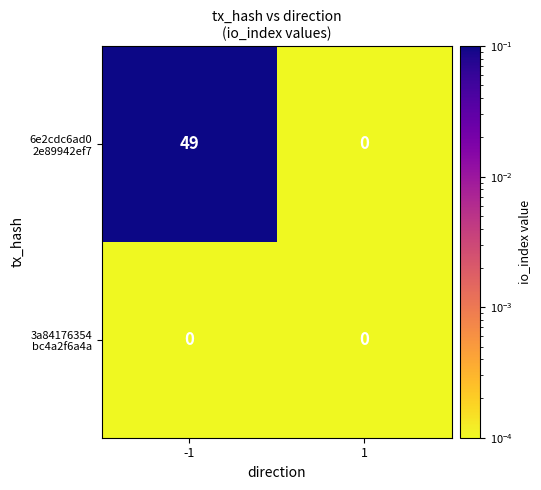

What is the maximum value shown in the chart?

49